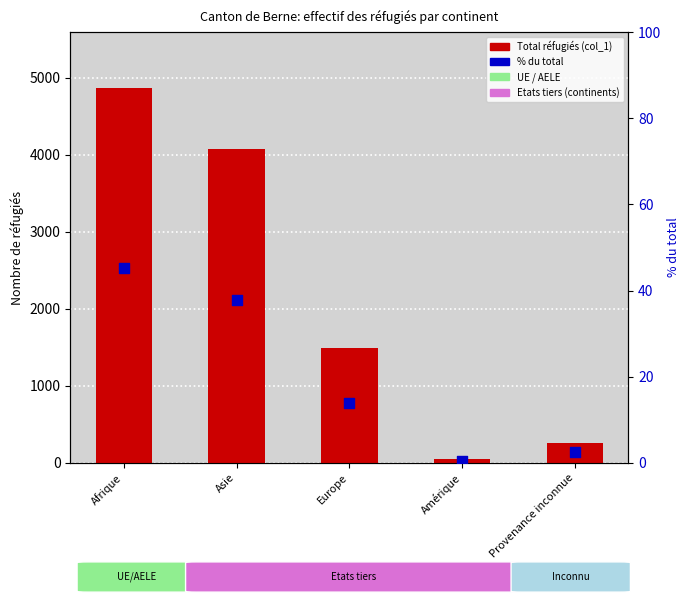

At which category is the sum across all series the highest?

Afrique